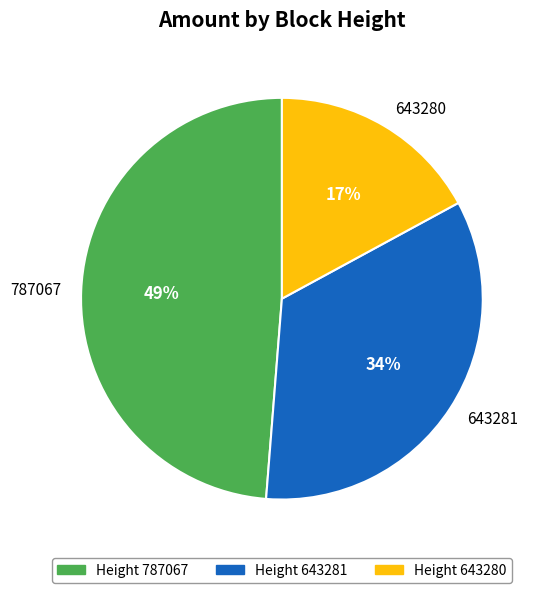

Is the sum of 643280 and 787067 greater than half?

Yes